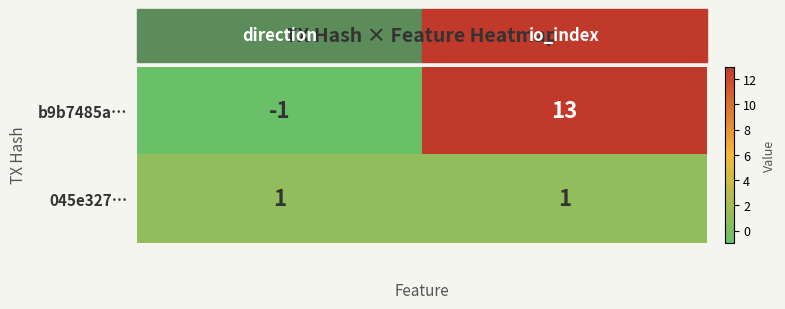

Rank the series by their average value, from lowest to highest.

045e327…, b9b7485a…